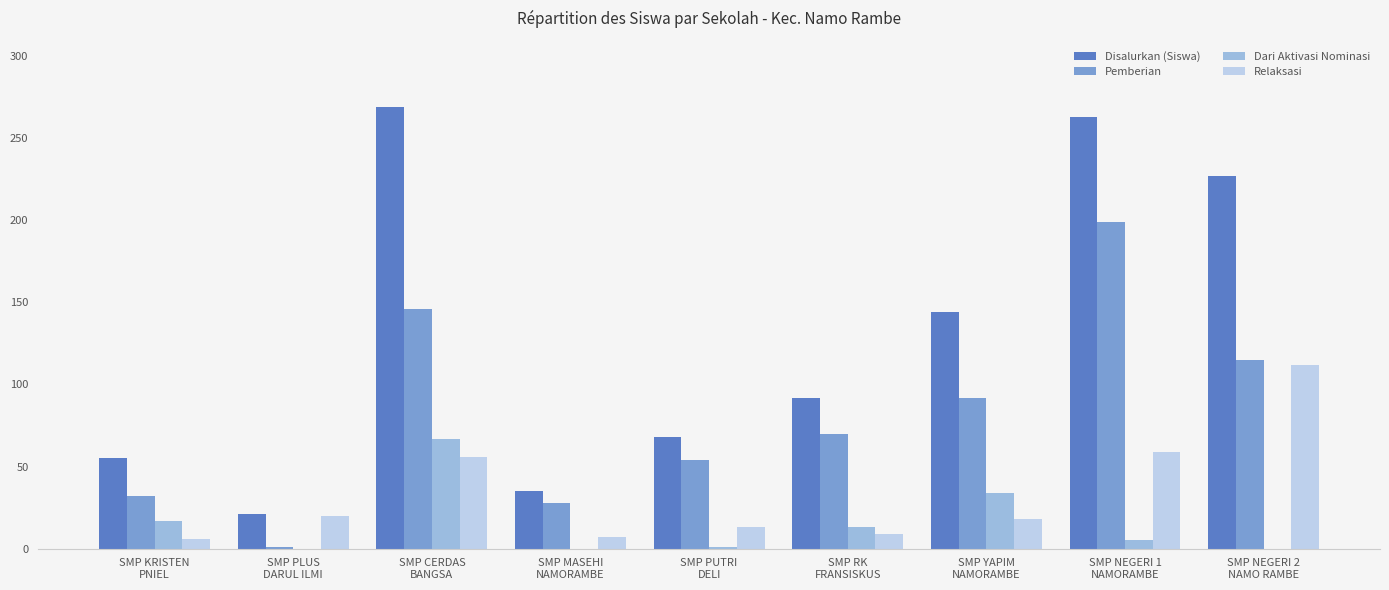

What is the maximum value for Relaksasi?

112